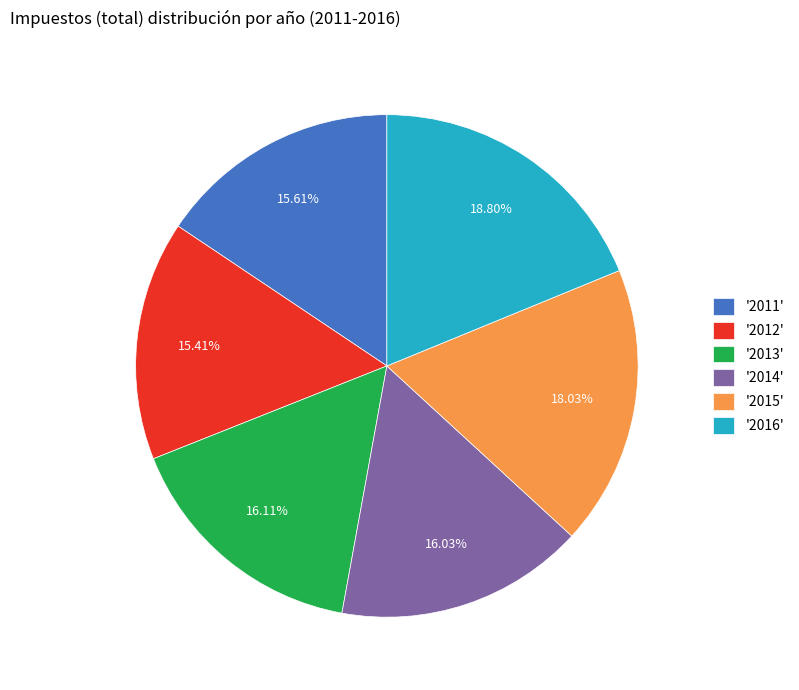

Count the number of slices in the pie.

6